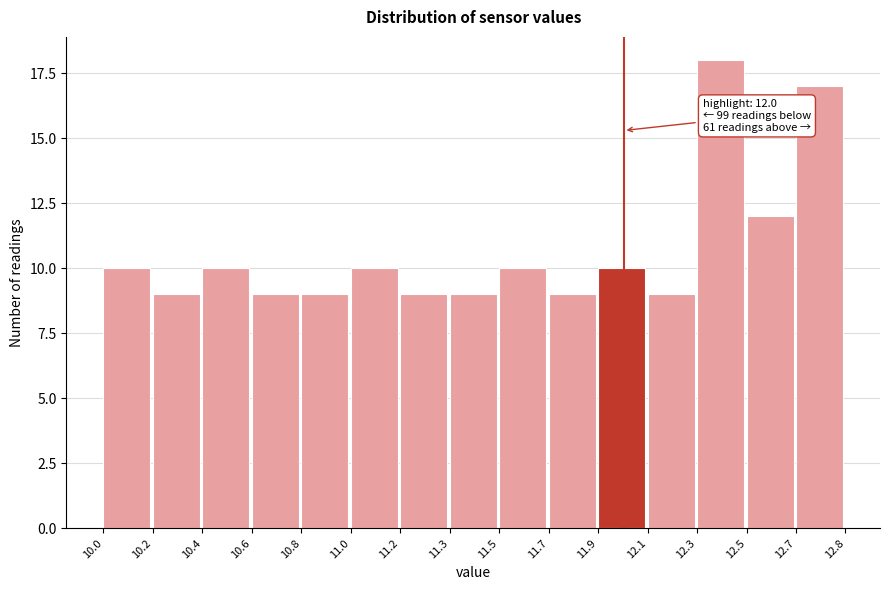

Reading left to right, transcribe all the data shown in this chart.

10	9	10	9	9	10	9	9	10	9	10	9	18	12	17